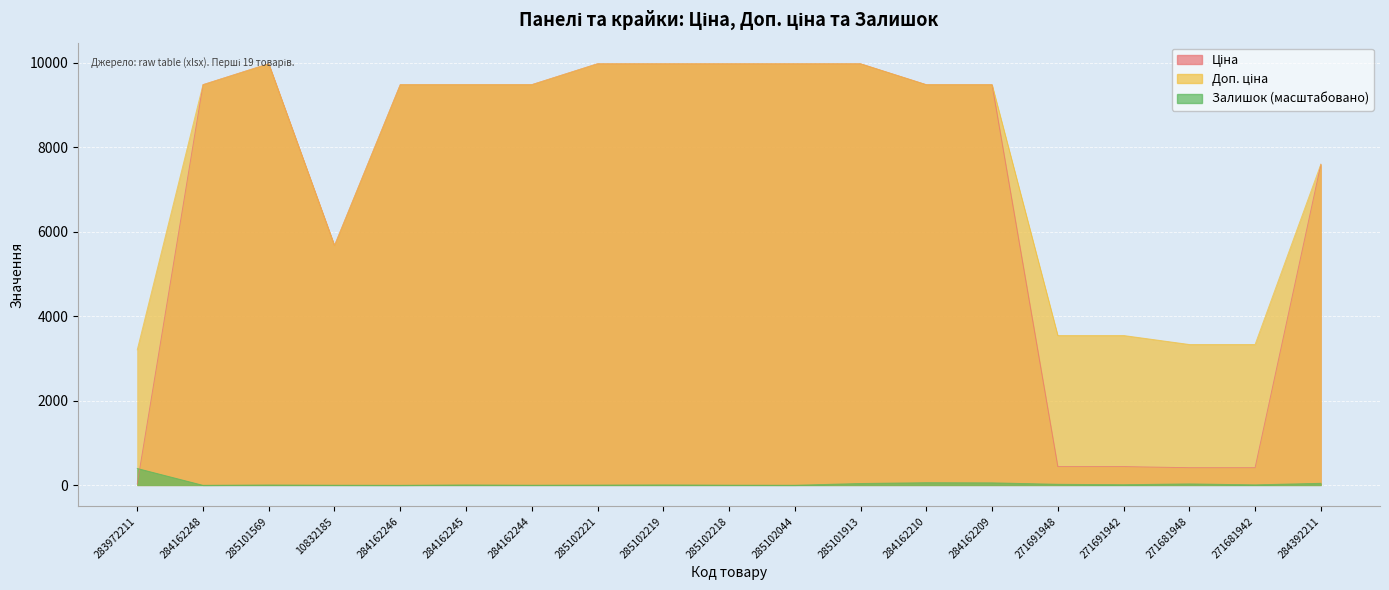

List the series in order of their peak value, lowest first.

Залишок, Ціна, Доп. ціна